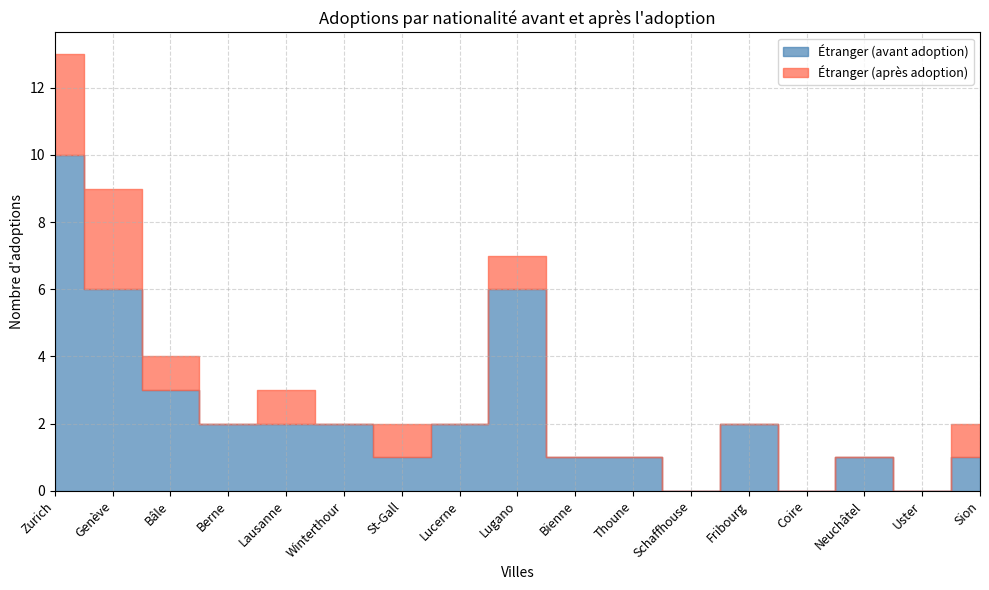

True or false: Étranger (après adoption) and Étranger (avant adoption) cross at least once.

False